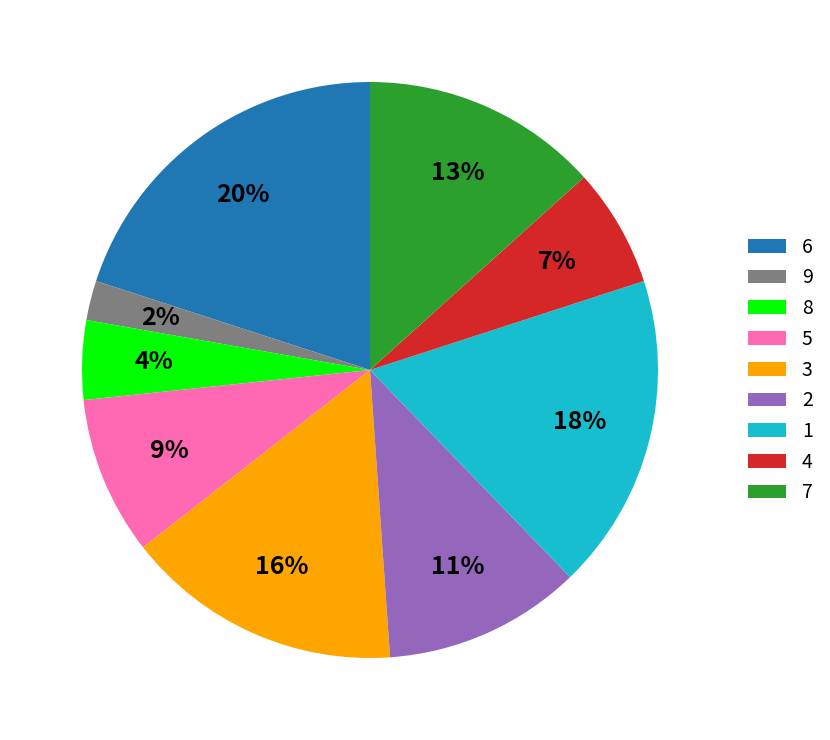

Is the sum of 6 and 4 greater than half?

No